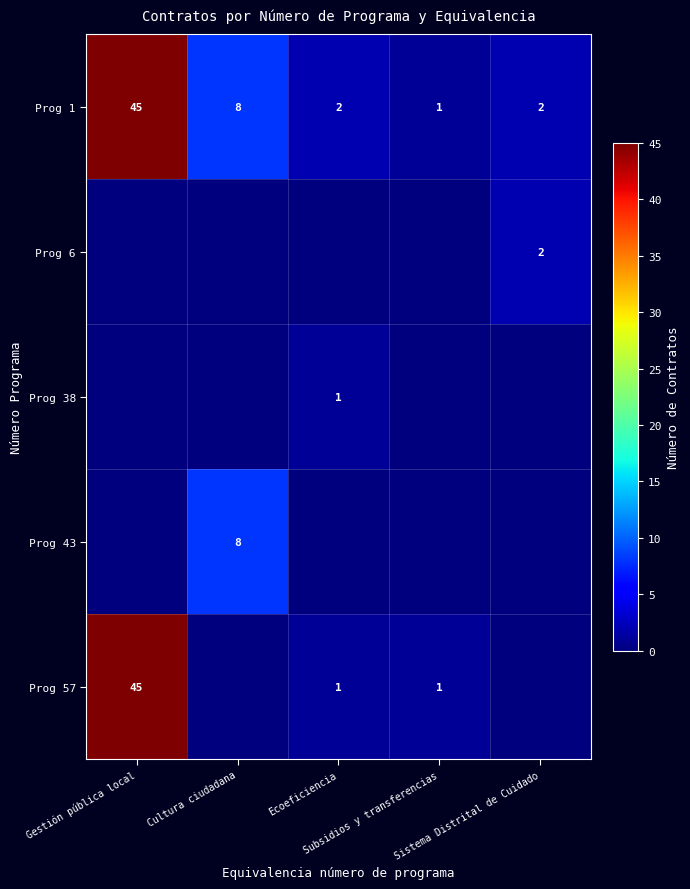

Rank the categories by Prog 57 value from highest to lowest.

Gestión pública local, Ecoeficiencia, Subsidios y transferencias, Cultura ciudadana, Sistema Distrital de Cuidado